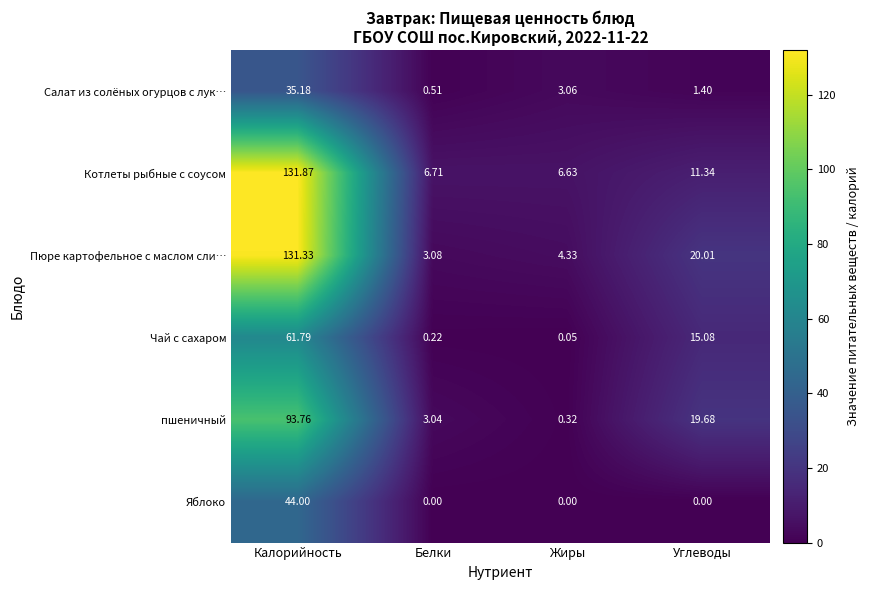

Where does the Пюре картофельное с маслом сли… series first go above 20?

Калорийность